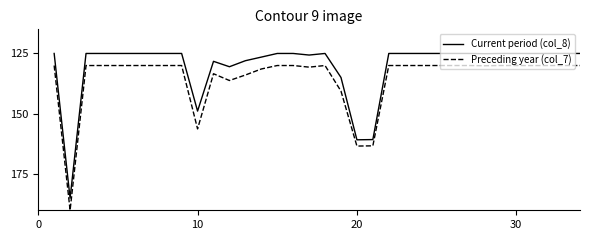

True or false: Preceding year (col_7) and Current period (col_8) intersect in this chart.

False